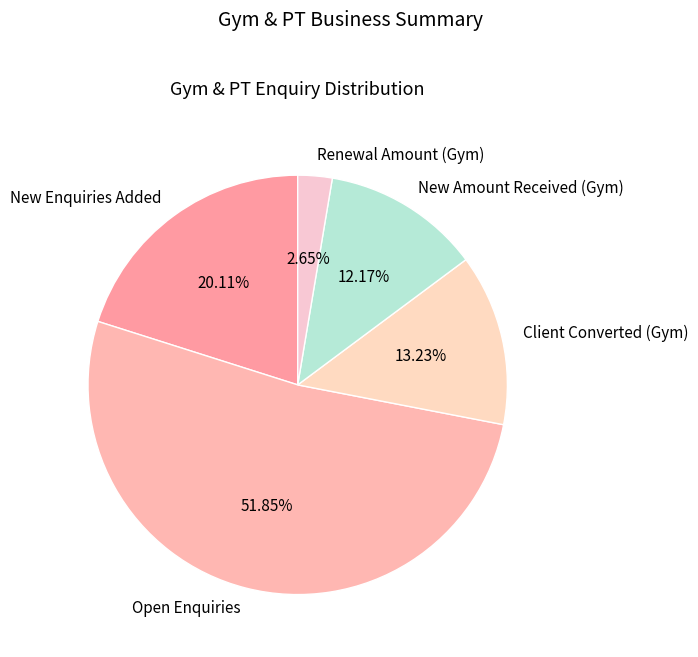

Rank the categories by value from highest to lowest.

Open Enquiries, New Enquiries Added, Client Converted (Gym), New Amount Received (Gym), Renewal Amount (Gym)